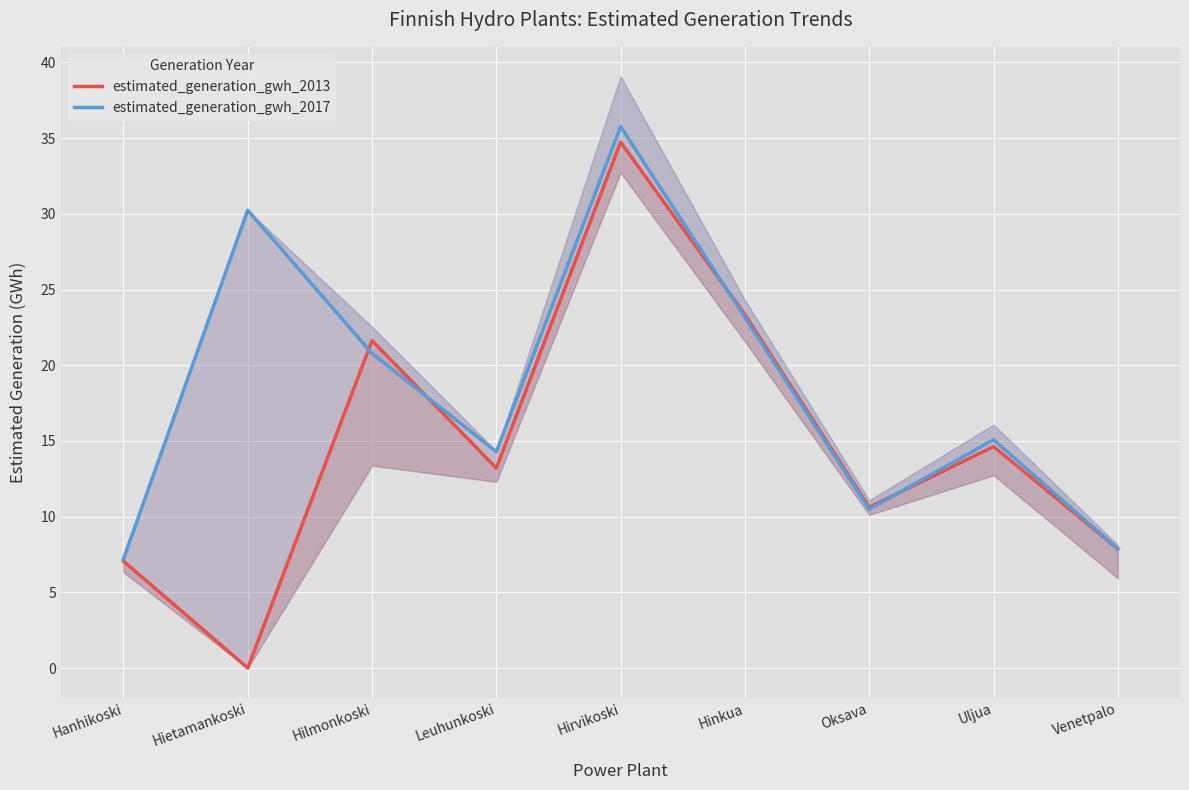

Which series has the largest total across all categories?

estimated_generation_gwh_2017